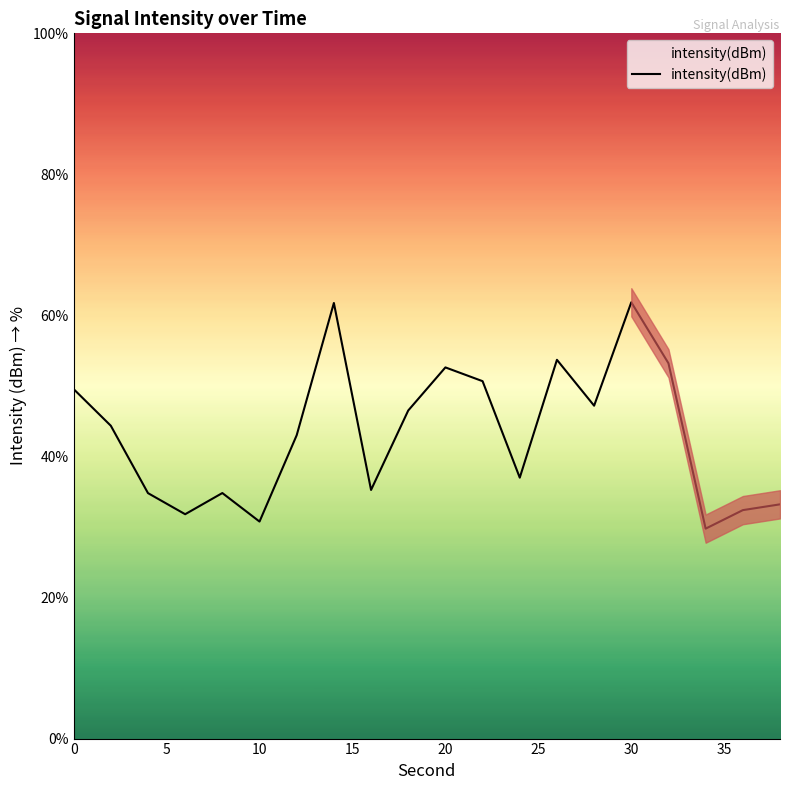

How many points are lower than both their immediate neighbors (excluding endpoints)?

6